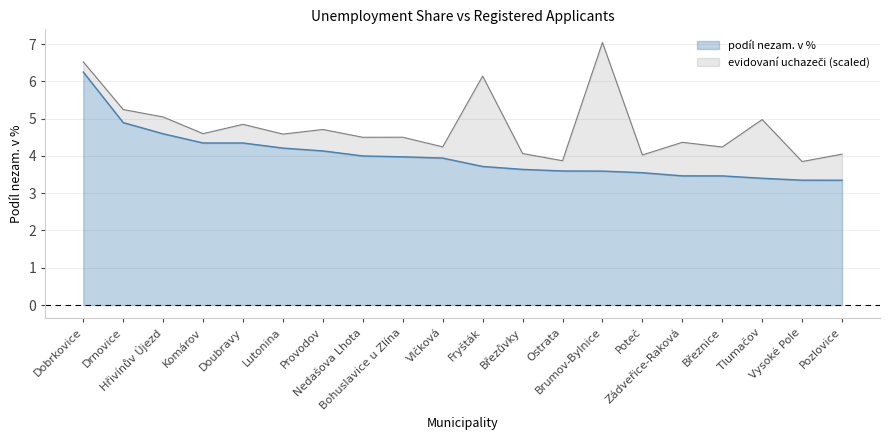

Reading right to left, extract all data points from this chart.

Pozlovice=3.3	Vysoké Pole=3.4	Tlumačov=3.4	Březnice=3.5	Zádveřice-Raková=3.5	Poteč=3.6	Brumov-Bylnice=3.6	Ostrata=3.6	Březůvky=3.6	Fryšták=3.7	Vlčková=3.9	Bohuslavice u Zlína=4.0	Nedašova Lhota=4.0	Provodov=4.1	Lutonina=4.2	Doubravy=4.3	Komárov=4.3	Hřivínův Újezd=4.6	Drnovice=4.9	Dobrkovice=6.2